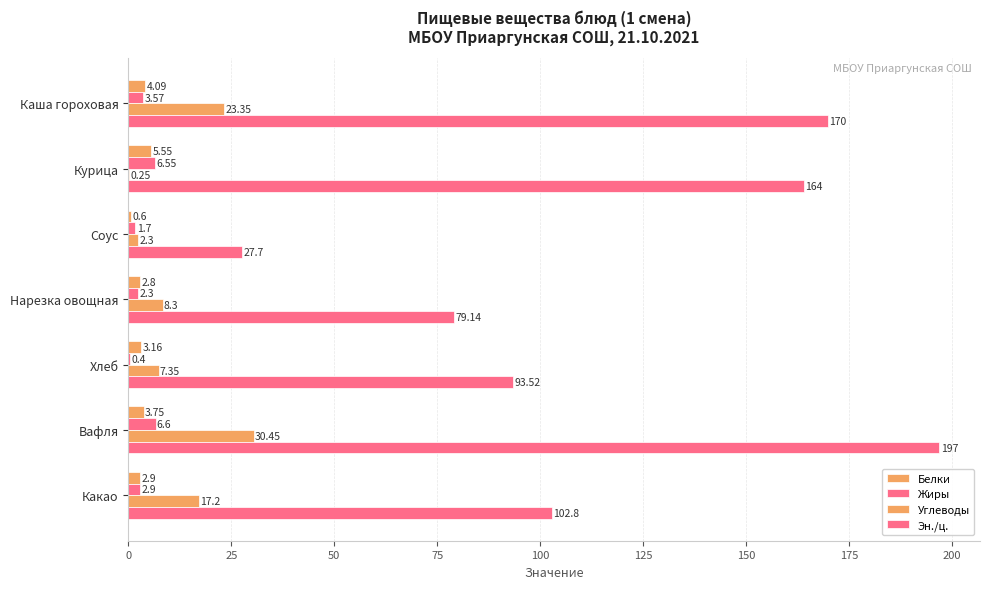

Count the number of data series in this chart.

4